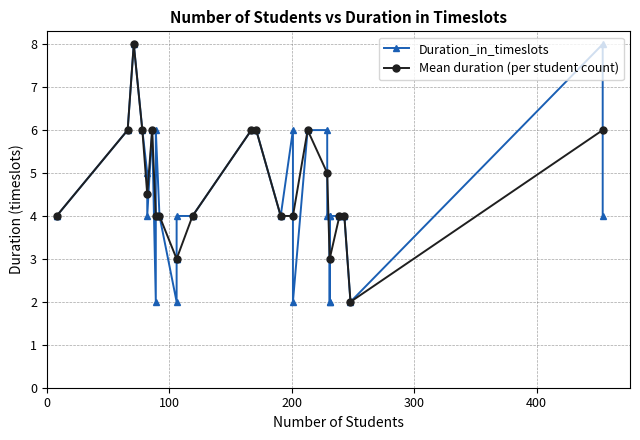

What is the value of the 8th point from the left?

4